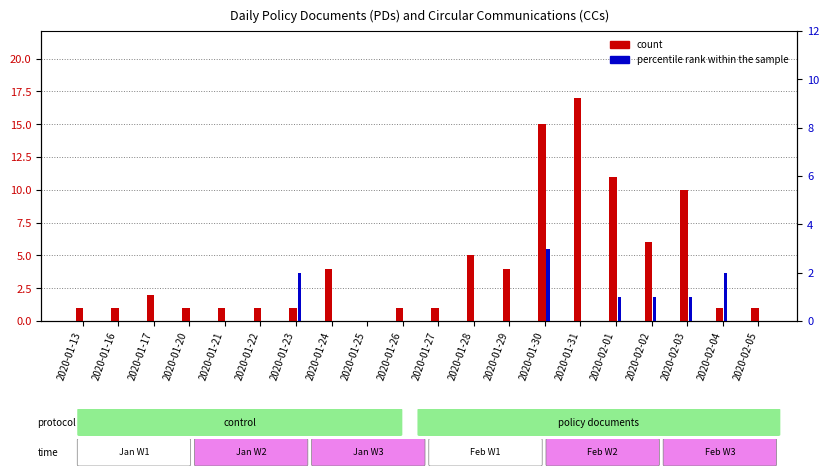

True or false: count (PDs) has a value of 2 at 2020-01-29.

False